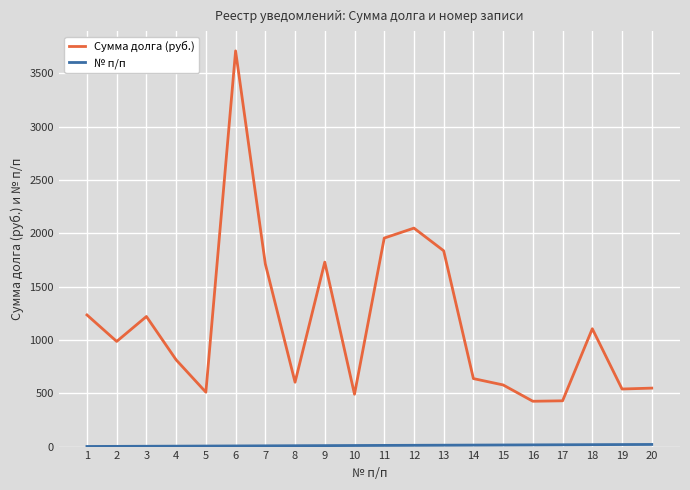

Which series has the largest total across all categories?

Сумма долга (руб.)